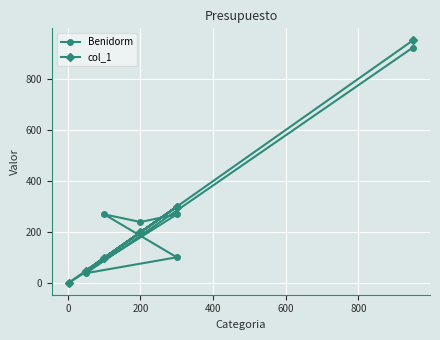

What is the label of the 5th point from the right?

200